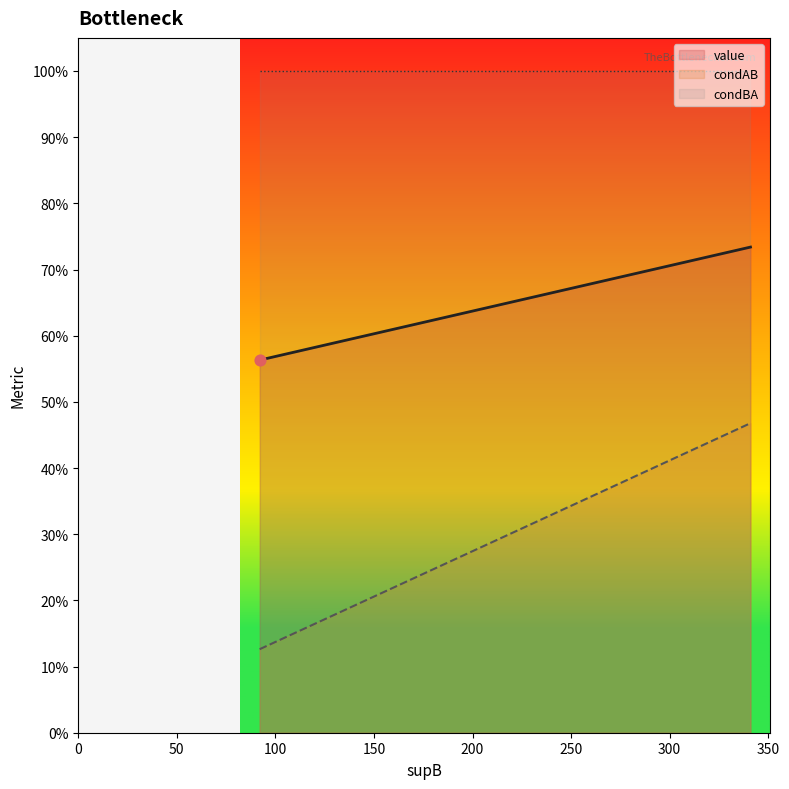

At which category is the sum across all series the highest?

341